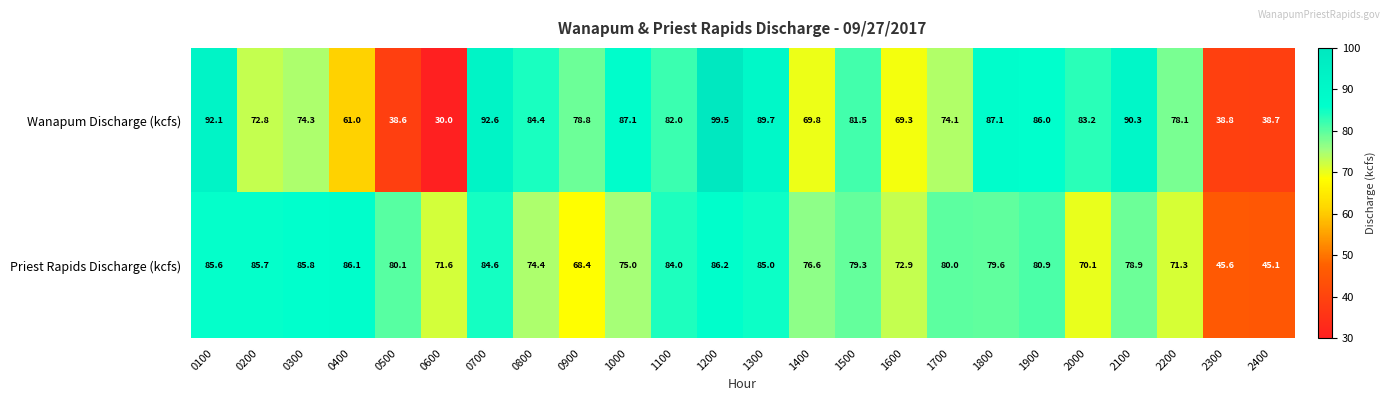

How many series are shown in this chart?

2